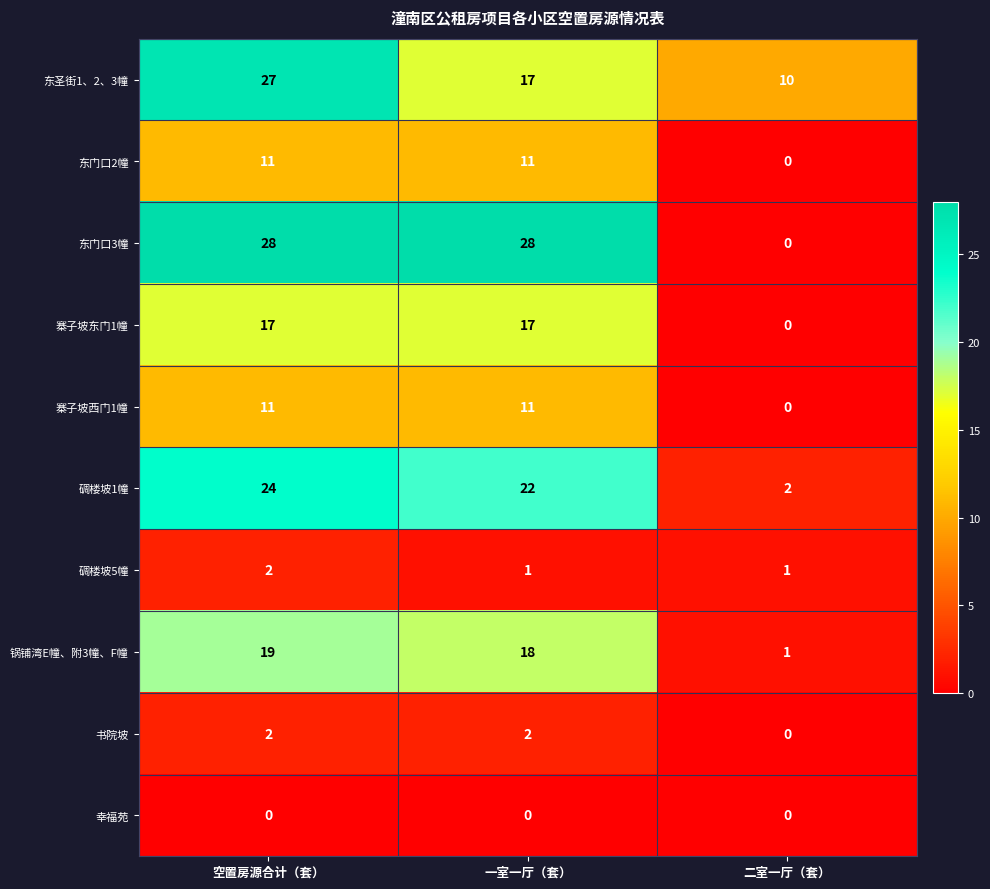

Which series changed the most between 空置房源合计（套） and 一室一厅（套）?

东圣街1、2、3幢